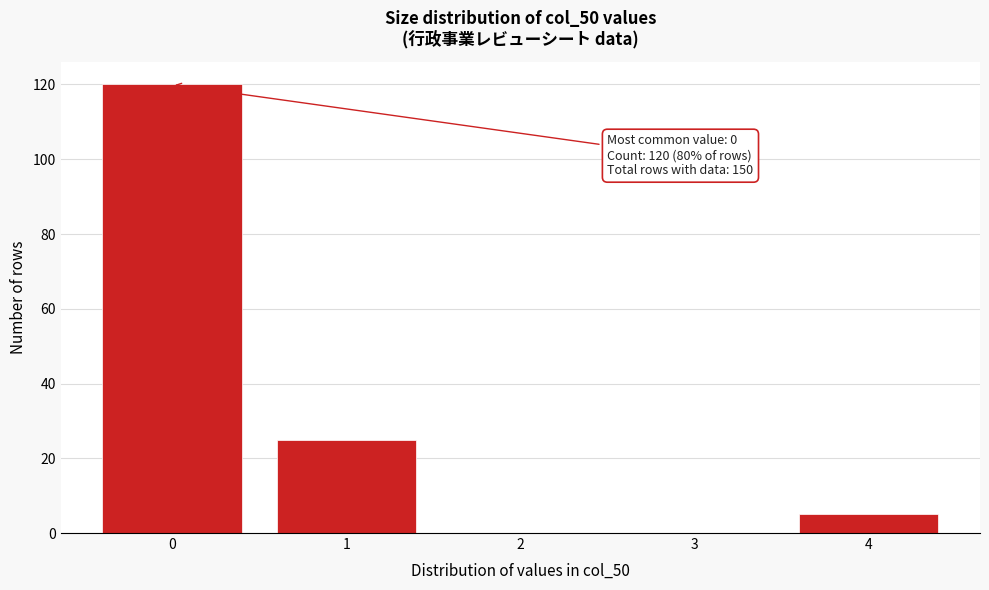

Reading left to right, list all the values displayed in this chart.

0=120	1=25	2=0	3=0	4=5